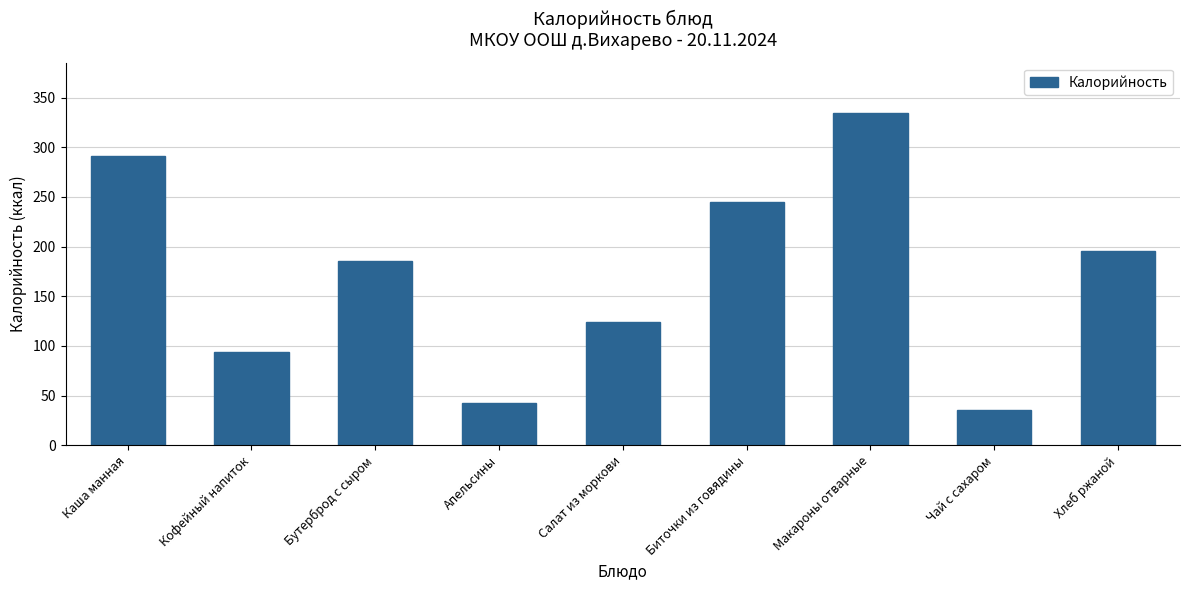

Reading left to right, list all the values displayed in this chart.

291.0	94.0	186.0	43.0	124.0	245.0	335.0	35.0	195.3